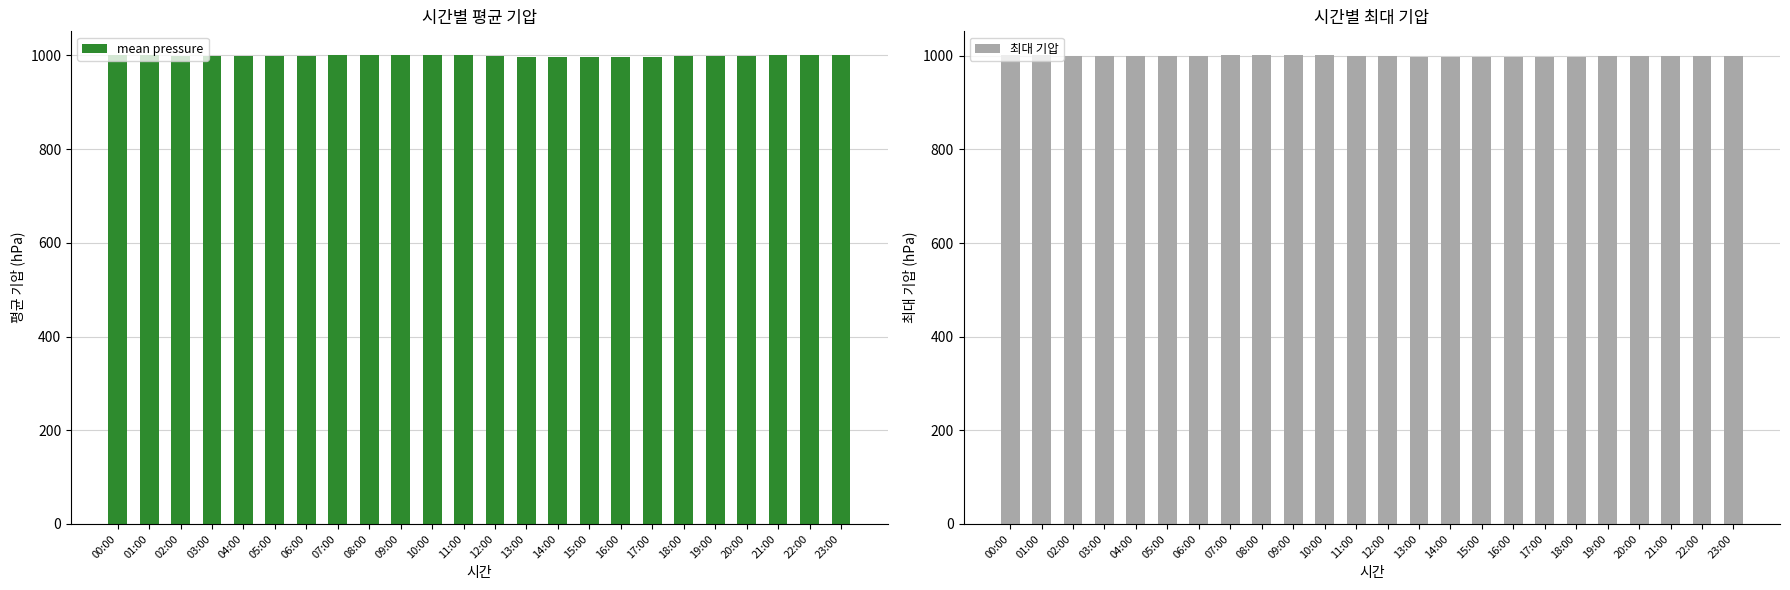

What is the total value across all series at 17:00?

1995.2